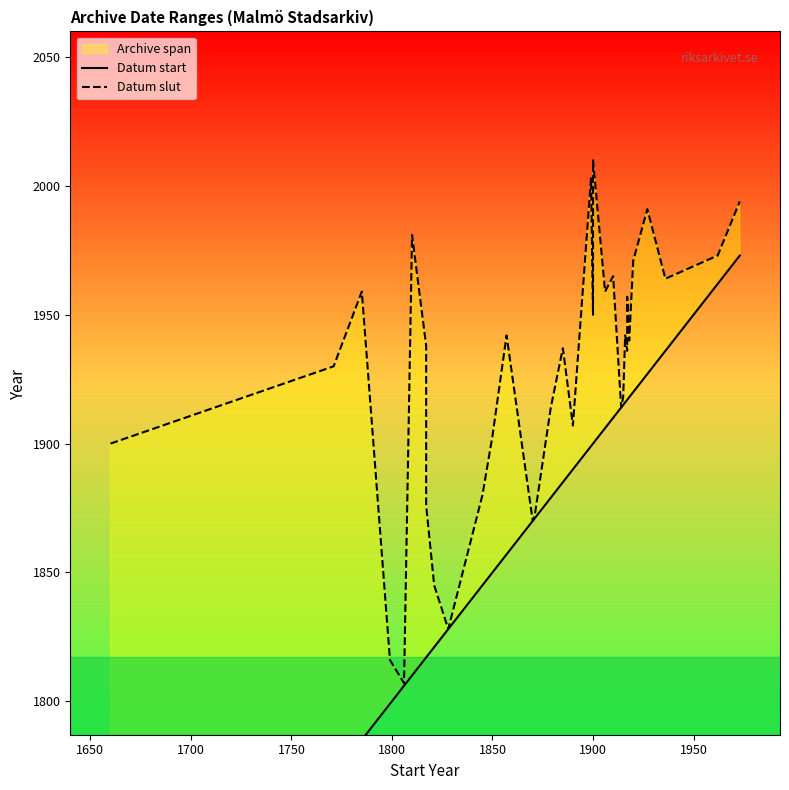

How many lines are shown in the chart?

2